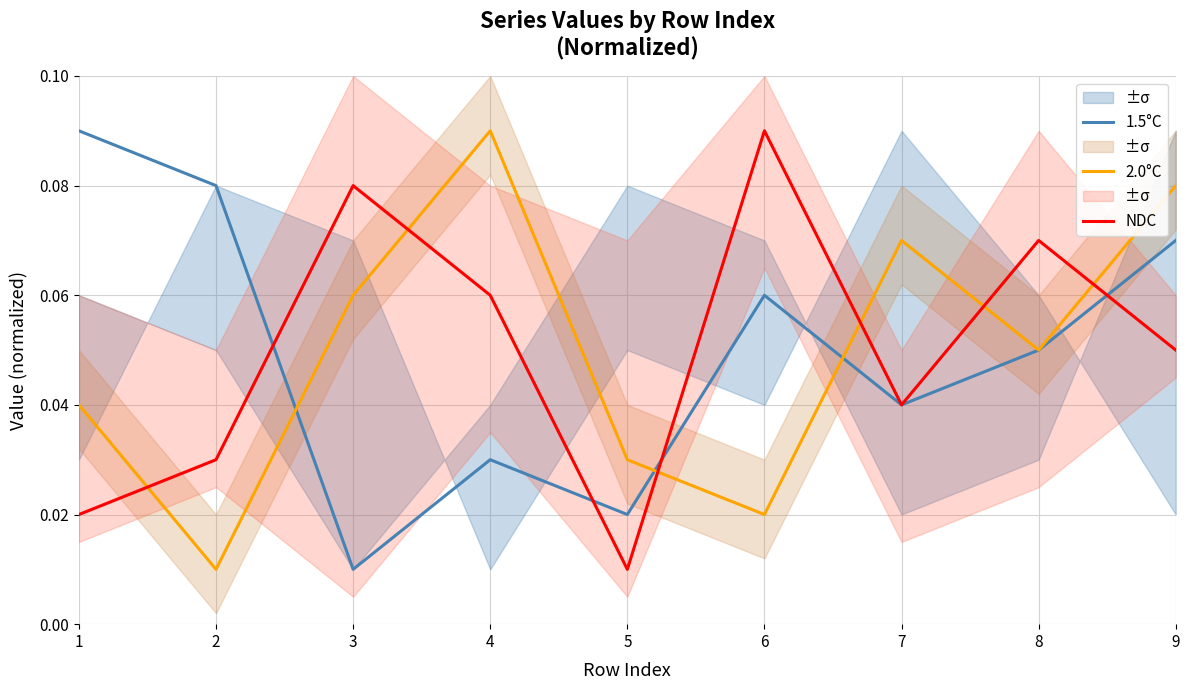

Count the 1.5°C values in the range 0 to 1.

9